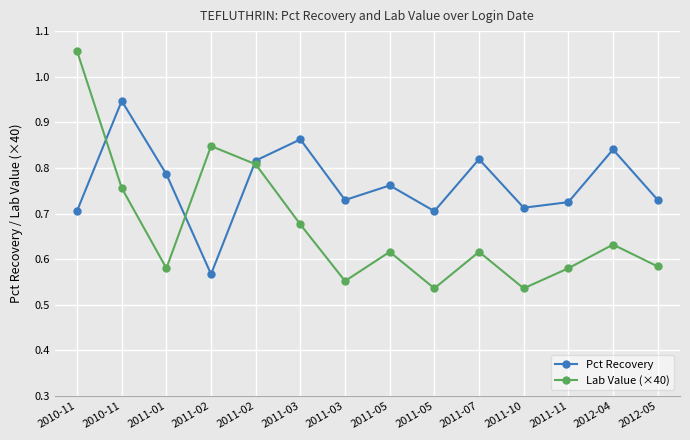

What is the value of the Lab Value (×40) point at the 11th from the left?

0.5